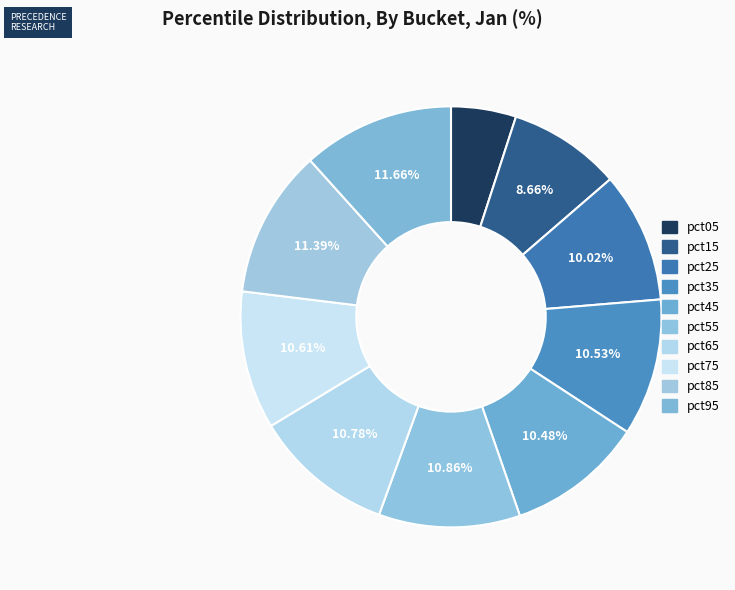

How many segments does this pie chart have?

10